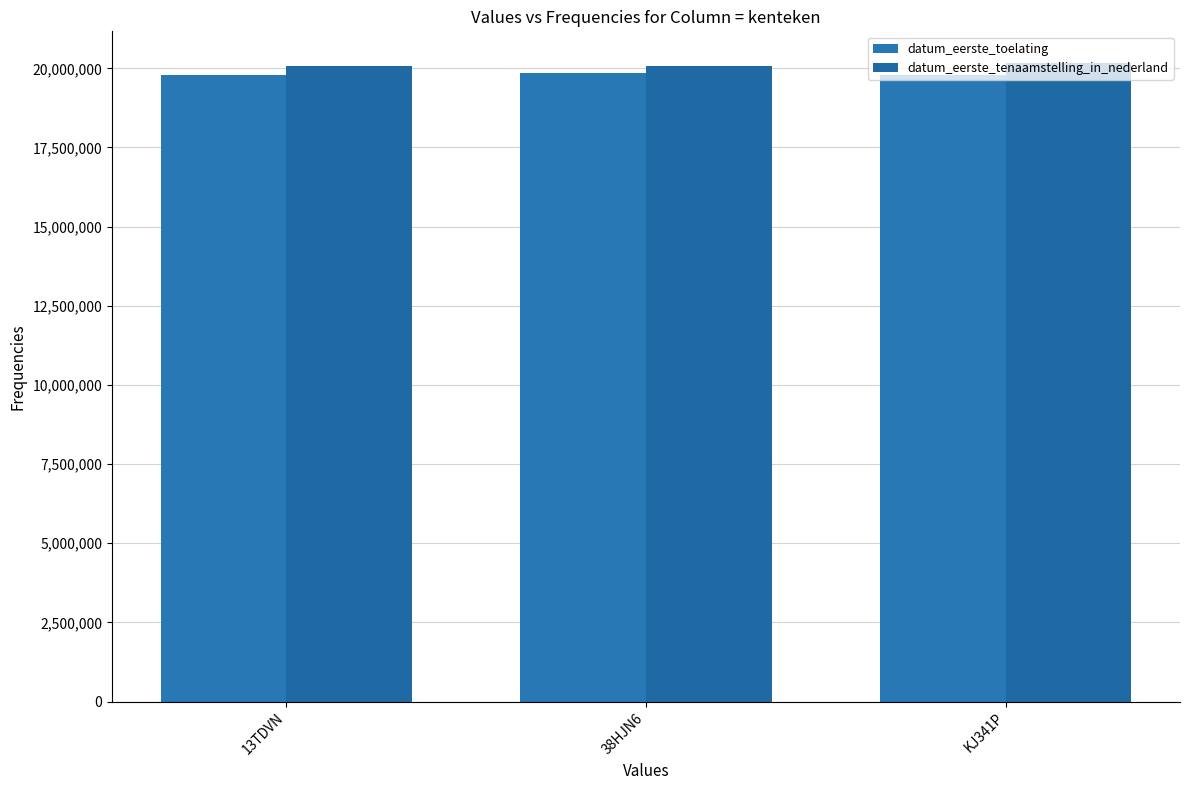

How many groups of bars are there?

3